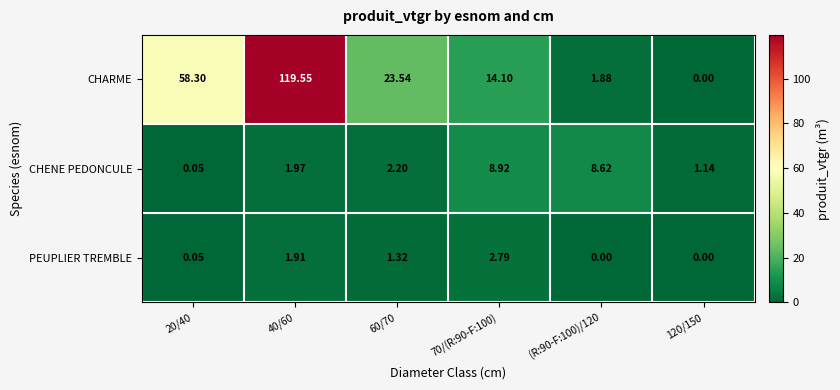

List the series in order of their peak value, lowest first.

PEUPLIER TREMBLE, CHENE PEDONCULE, CHARME